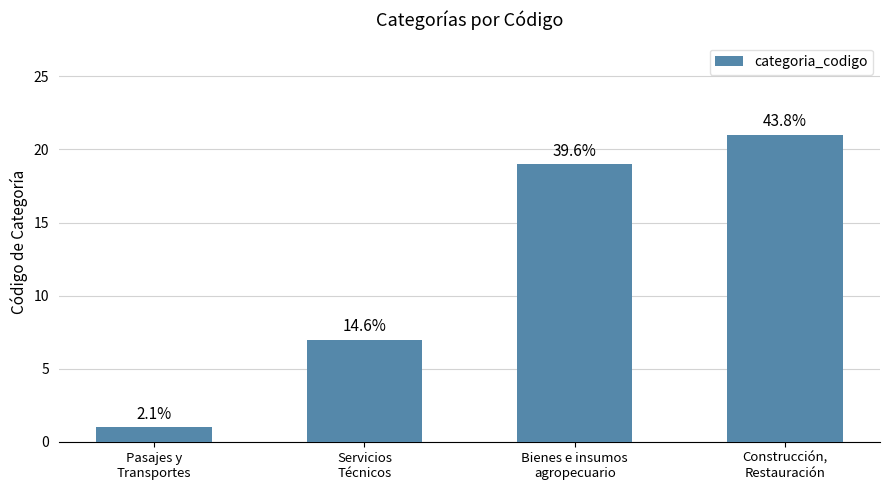

At which category does the chart reach its minimum across all series?

Pasajes y
Transportes